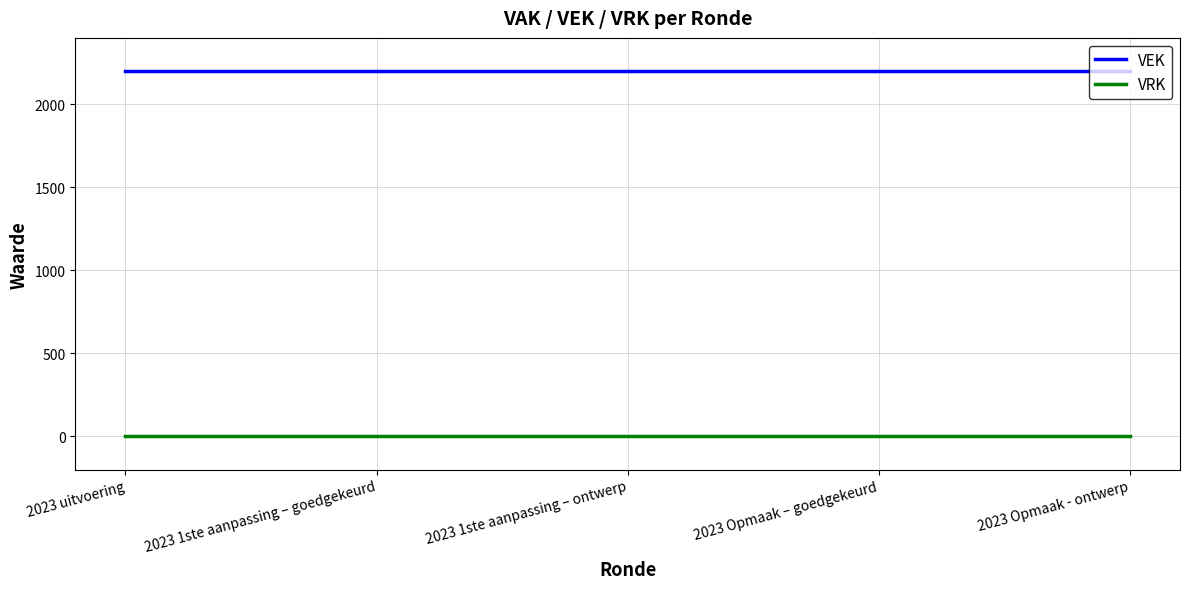

The value of VRK at 2023 uitvoering is 0. True or false?

True